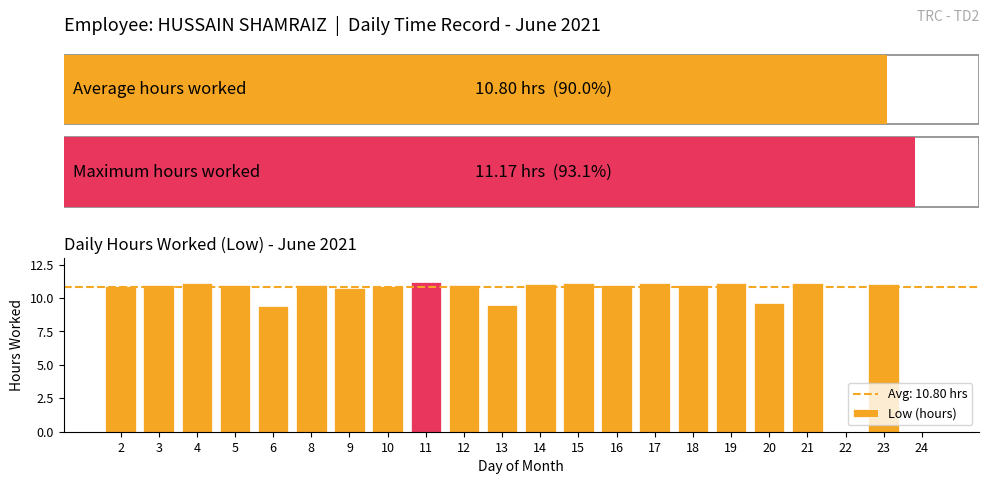

What is the sum of the values at 4 and 5?

22.1